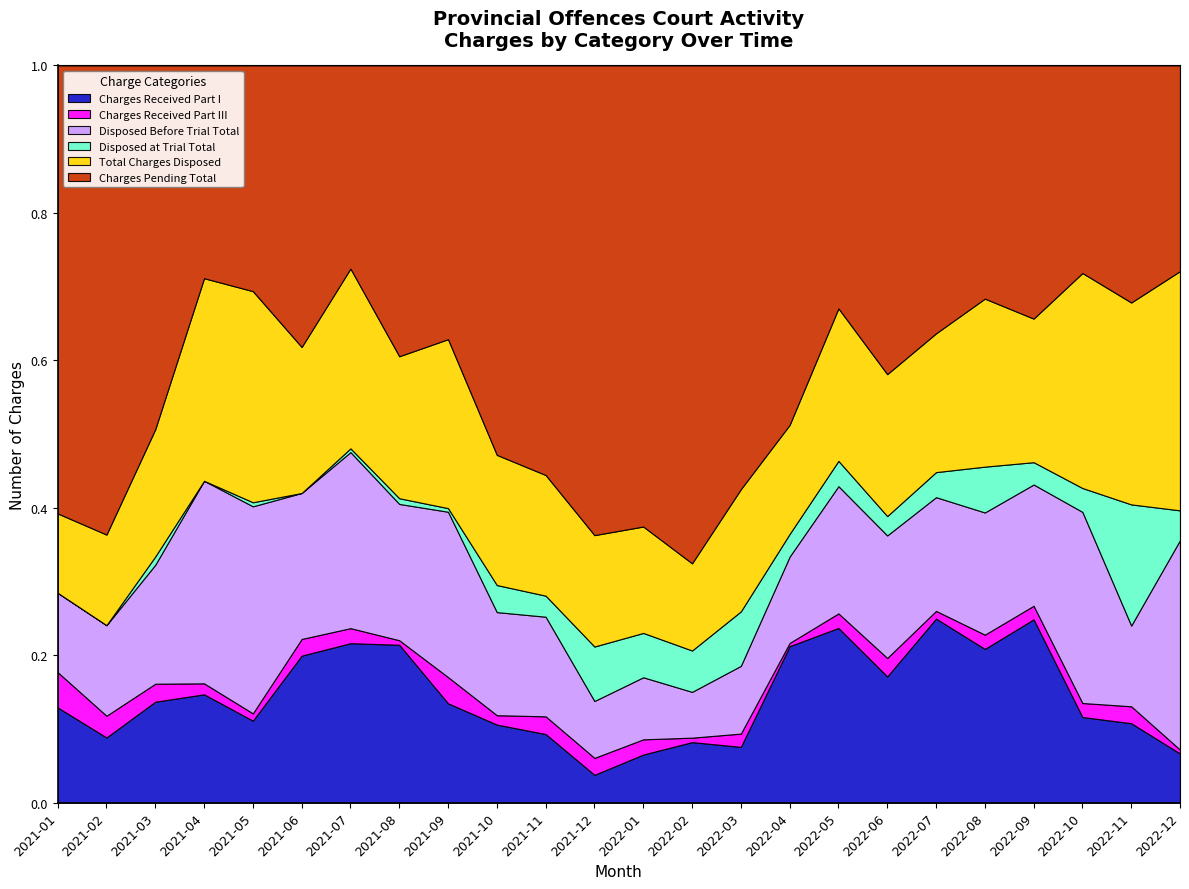

Where is the first local maximum for Total Charges Disposed?

2021-05